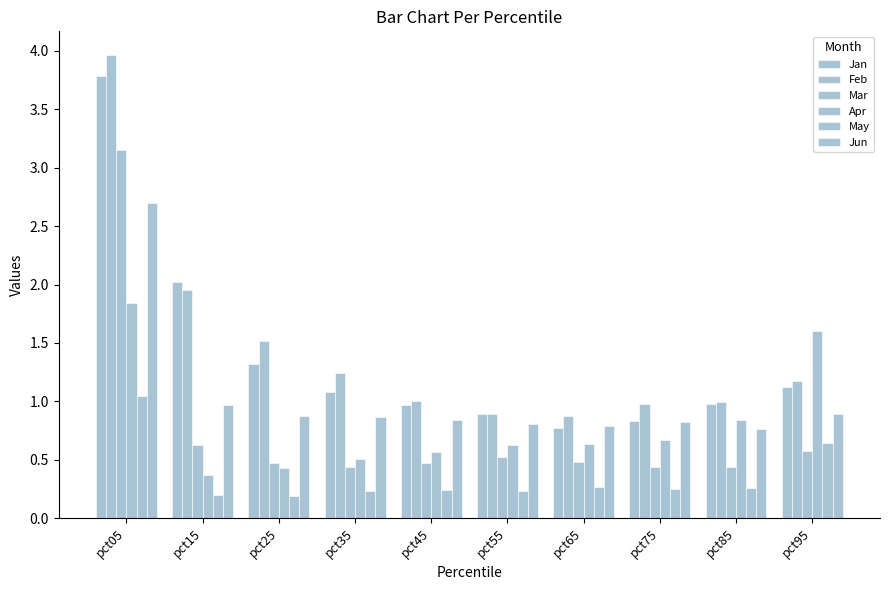

Does the chart contain stacked bars?

No